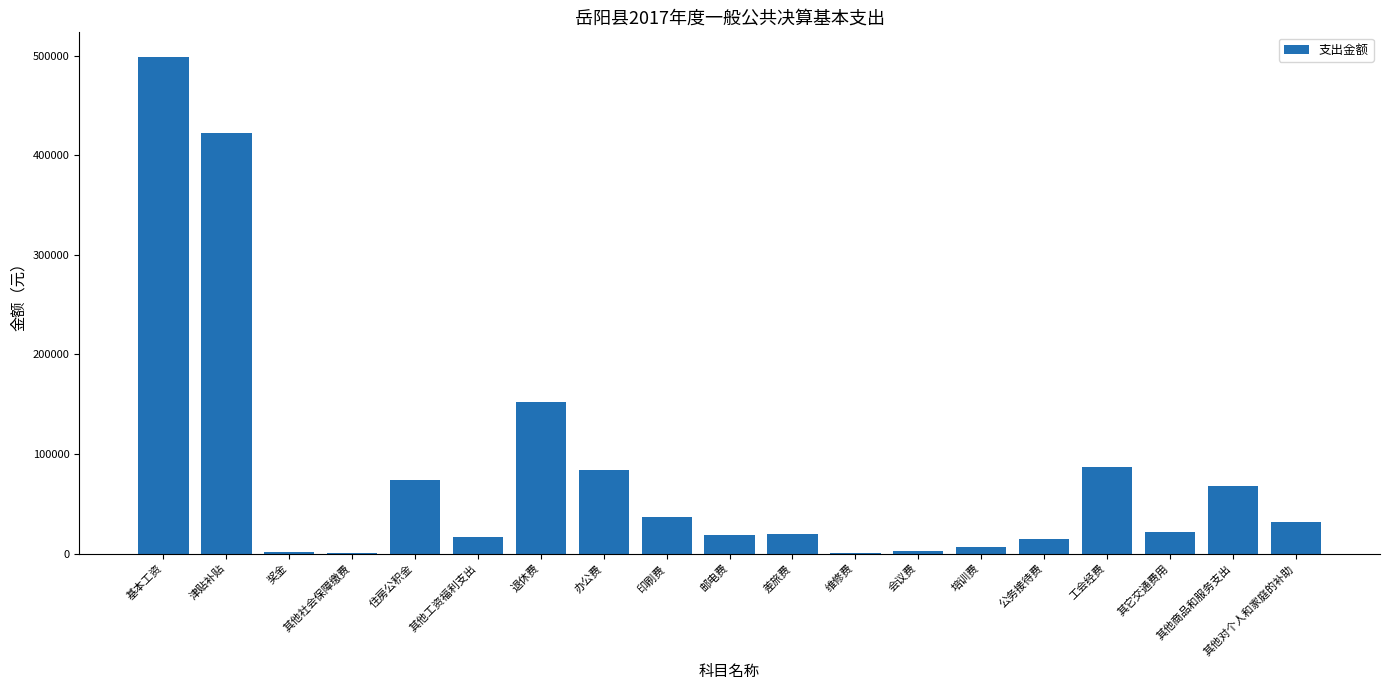

The chart shows a value of 31500 at 其他对个人和家庭的补助. True or false?

True